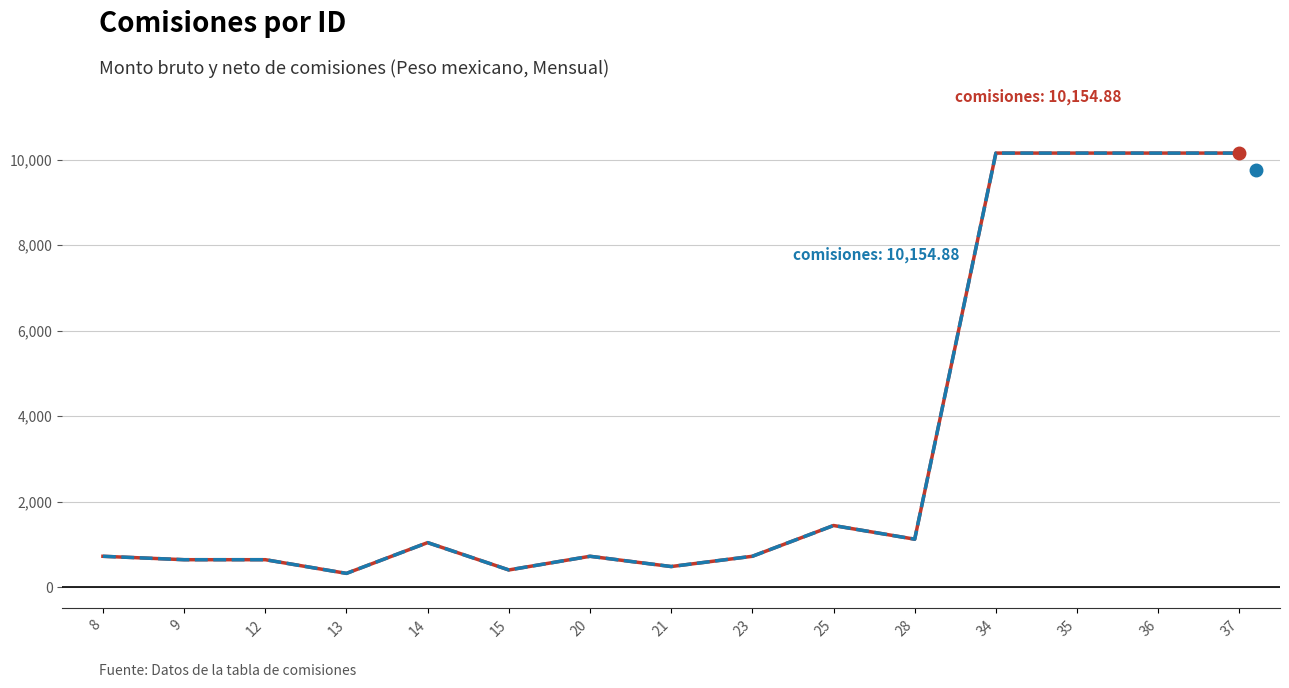

How many lines are shown in the chart?

2